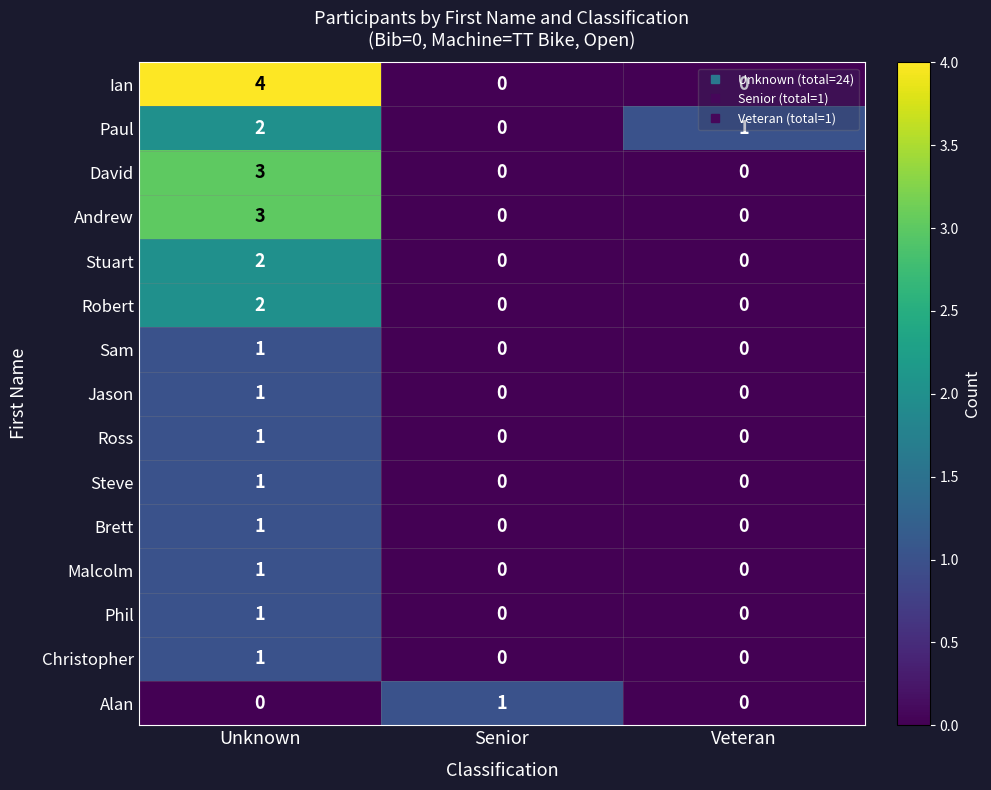

How many data points does each series have?

3